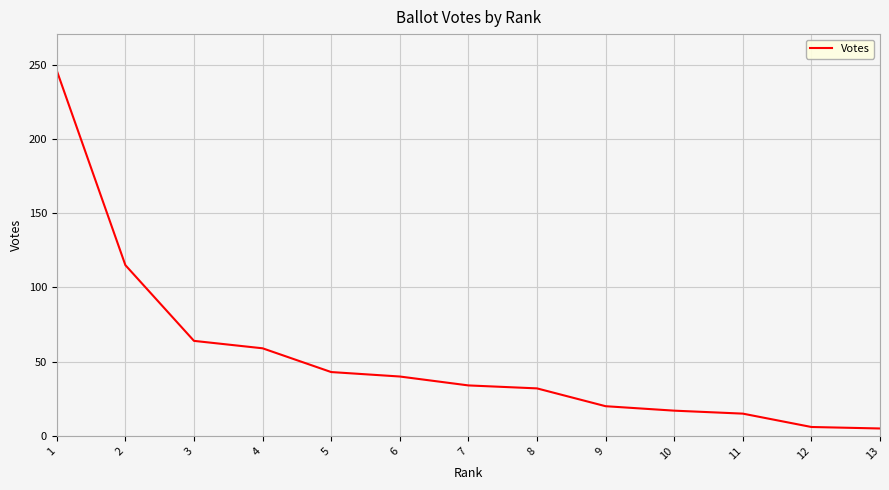

Between 11 and 3, which is larger?

3